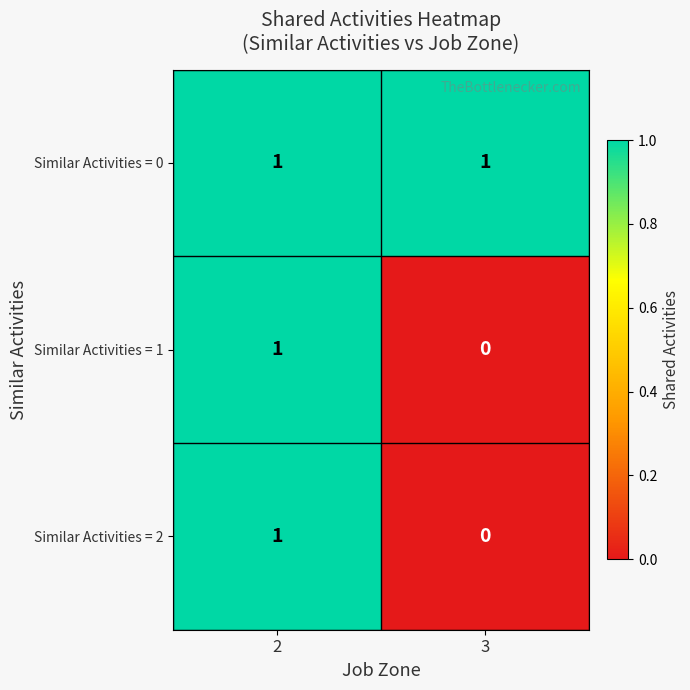

Which series has the largest total across all categories?

Similar Activities = 0